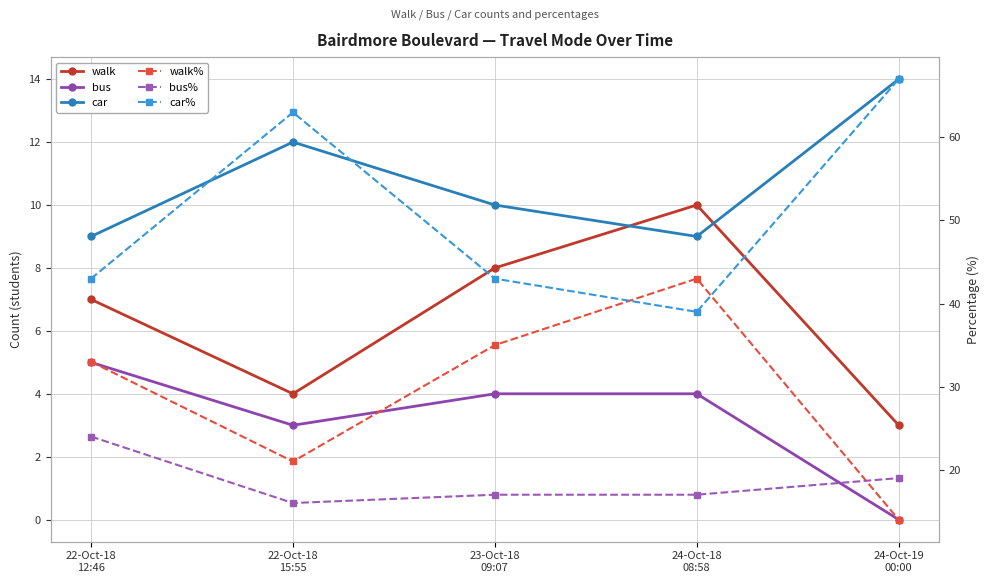

Rank the categories by car% value from lowest to highest.

24-Oct-18
08:58, 22-Oct-18
12:46, 23-Oct-18
09:07, 22-Oct-18
15:55, 24-Oct-19
00:00